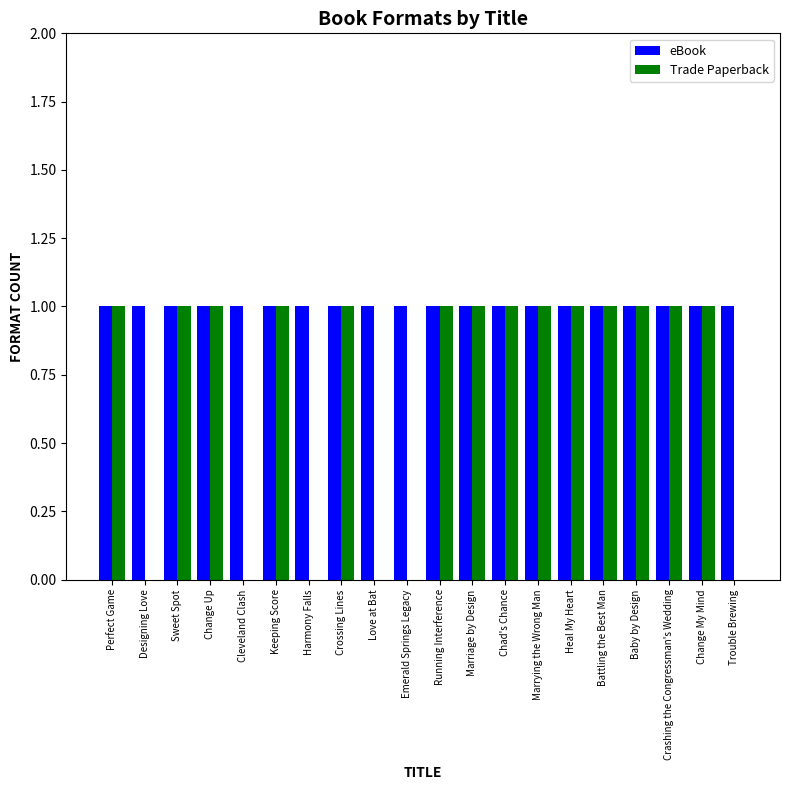

What is the maximum value for eBook?

1